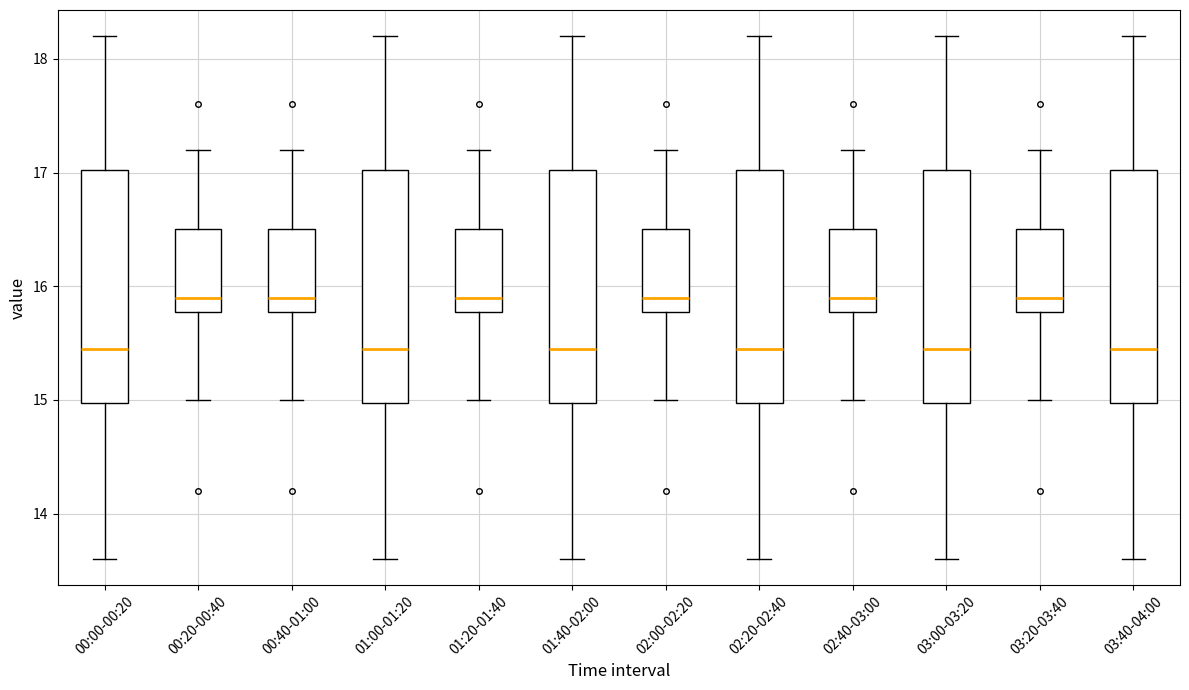

Reading left to right, read every box against the y-axis: the position of its median line, the range the box covers, and the ends of its whiskers. The values are not printed on the chart, so give them approximately, as read against the axis.

00:00-00:20: median 15.5, box 15.0 to 17.0, whiskers 13.6 to 18.2
00:20-00:40: median 15.9, box 15.8 to 16.5, whiskers 15.0 to 17.2
00:40-01:00: median 15.9, box 15.8 to 16.5, whiskers 15.0 to 17.2
01:00-01:20: median 15.5, box 15.0 to 17.0, whiskers 13.6 to 18.2
01:20-01:40: median 15.9, box 15.8 to 16.5, whiskers 15.0 to 17.2
01:40-02:00: median 15.5, box 15.0 to 17.0, whiskers 13.6 to 18.2
02:00-02:20: median 15.9, box 15.8 to 16.5, whiskers 15.0 to 17.2
02:20-02:40: median 15.5, box 15.0 to 17.0, whiskers 13.6 to 18.2
02:40-03:00: median 15.9, box 15.8 to 16.5, whiskers 15.0 to 17.2
03:00-03:20: median 15.5, box 15.0 to 17.0, whiskers 13.6 to 18.2
03:20-03:40: median 15.9, box 15.8 to 16.5, whiskers 15.0 to 17.2
03:40-04:00: median 15.5, box 15.0 to 17.0, whiskers 13.6 to 18.2